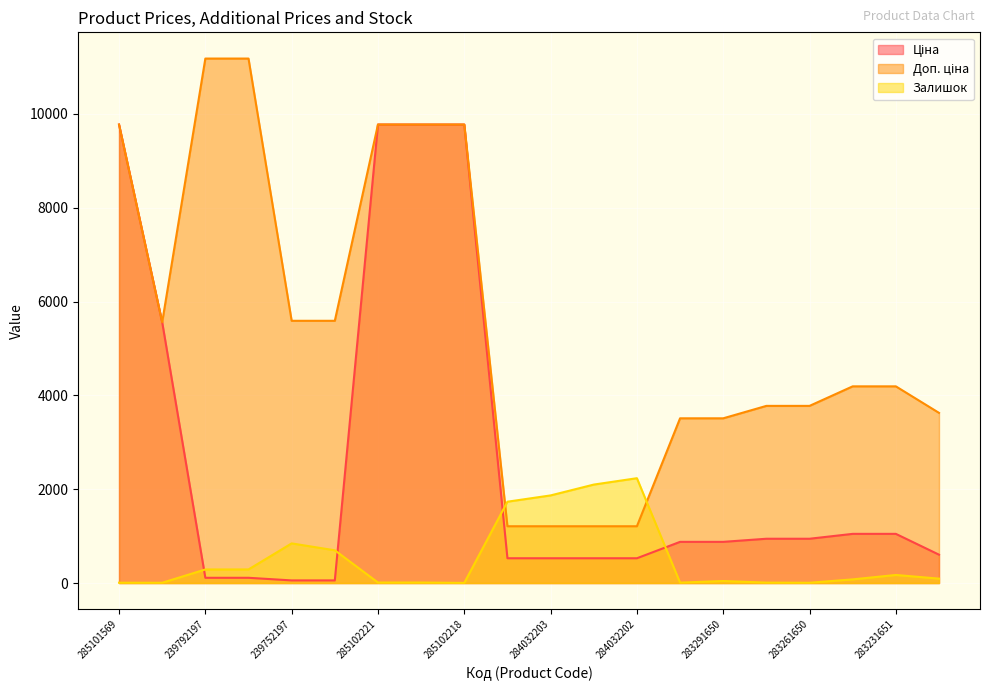

Which series has the largest total across all categories?

Доп. ціна